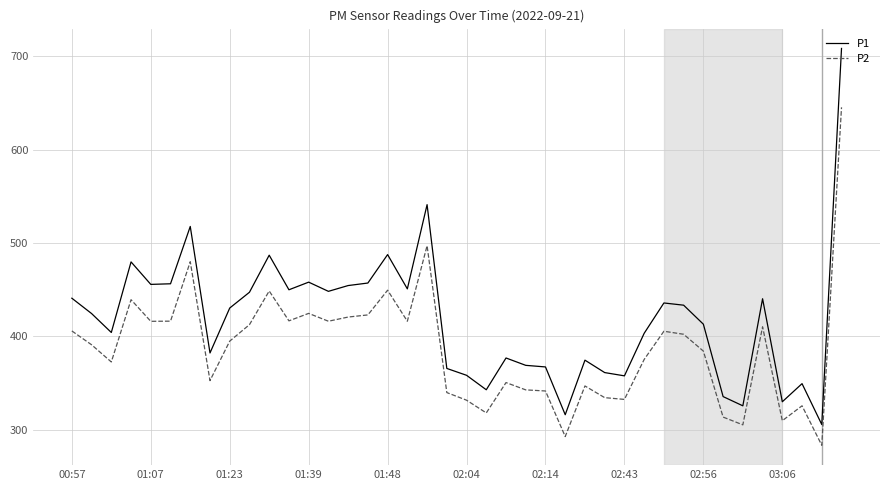

At how many categories does at least one series exceed 472?

6